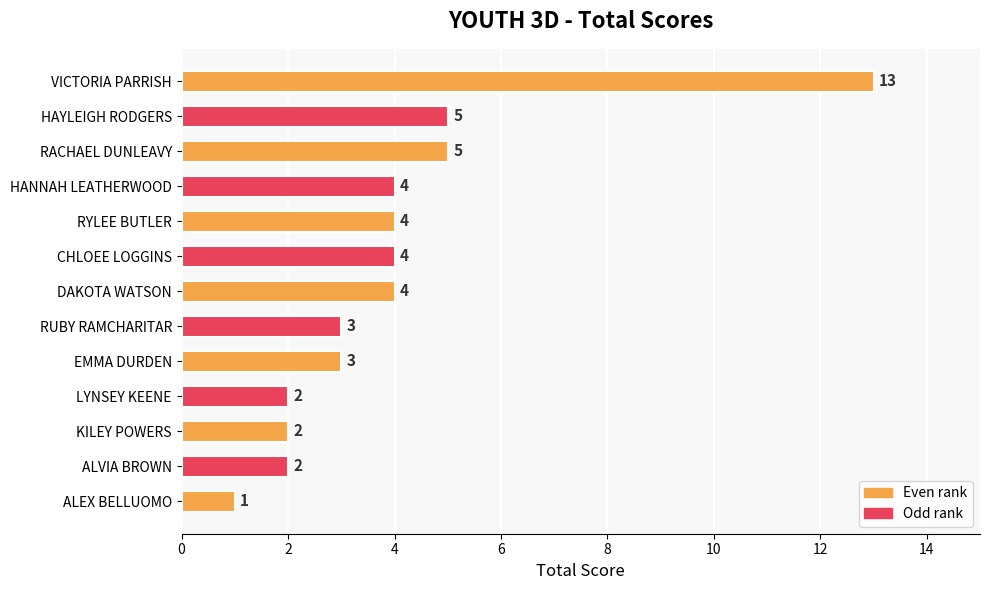

How many data points are less than 4?

6